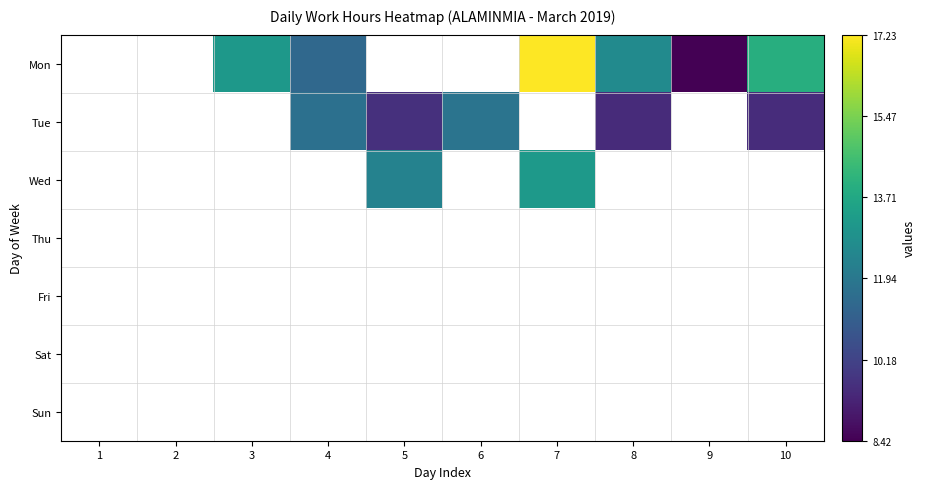

What is the difference between the highest and lowest values at 10?

4.4